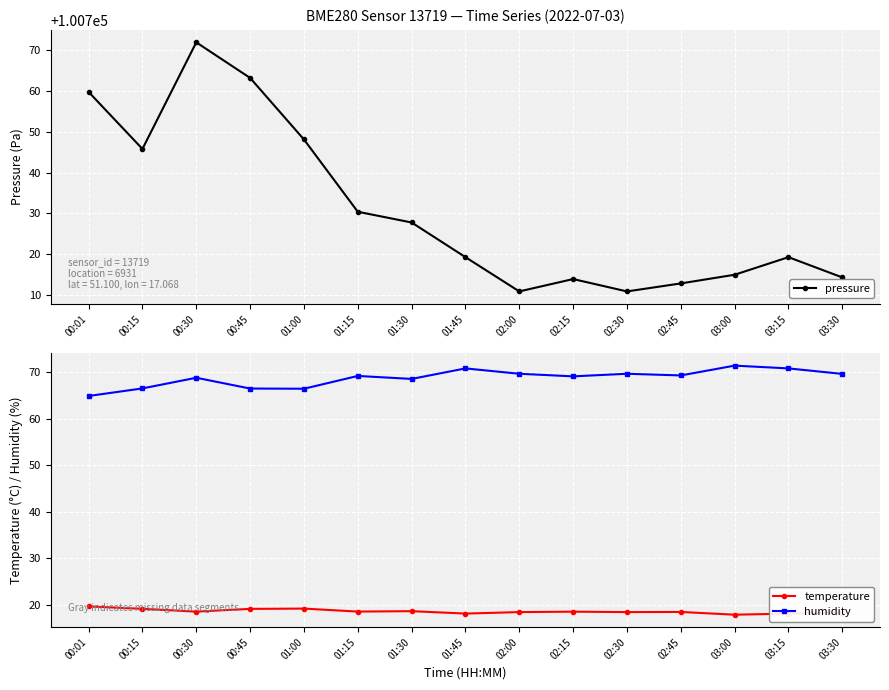

Which series changed the most between 00:30 and 01:45?

pressure